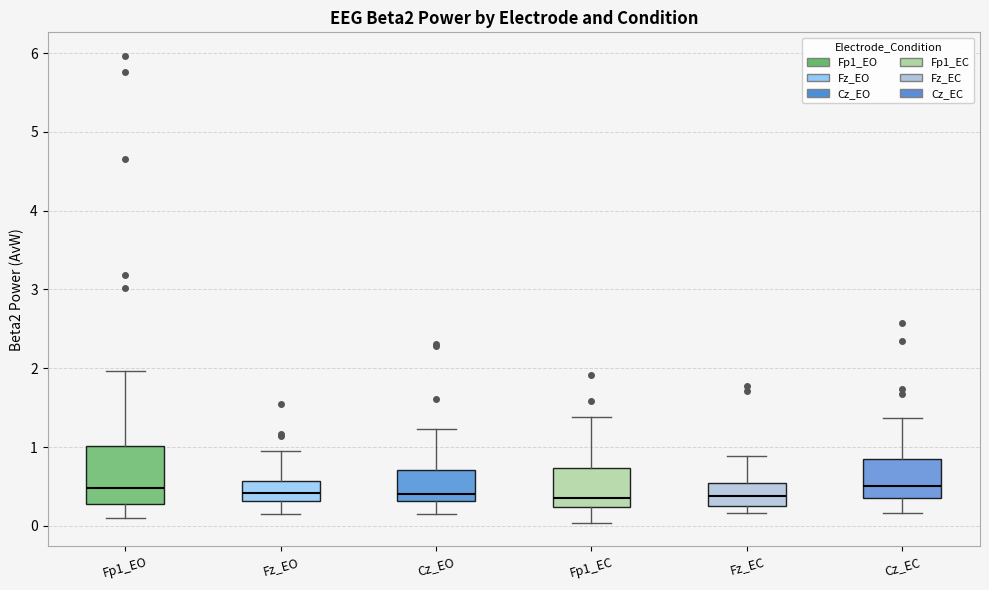

Reading left to right, transcribe this box plot: for each box, give where its median line is, the range the box spans, and where its two whiskers end, as read against the y-axis. The values are not printed on the chart, so give them approximately, as read against the axis.

Fp1_EO: median 0.5, box 0.3 to 1.0, whiskers 0.1 to 2.0
Fz_EO: median 0.4, box 0.3 to 0.6, whiskers 0.1 to 1.0
Cz_EO: median 0.4, box 0.3 to 0.7, whiskers 0.2 to 1.2
Fp1_EC: median 0.4, box 0.2 to 0.7, whiskers 0.0 to 1.4
Fz_EC: median 0.4, box 0.2 to 0.5, whiskers 0.2 (just below the box's lower edge) to 0.9
Cz_EC: median 0.5, box 0.3 to 0.9, whiskers 0.2 to 1.4